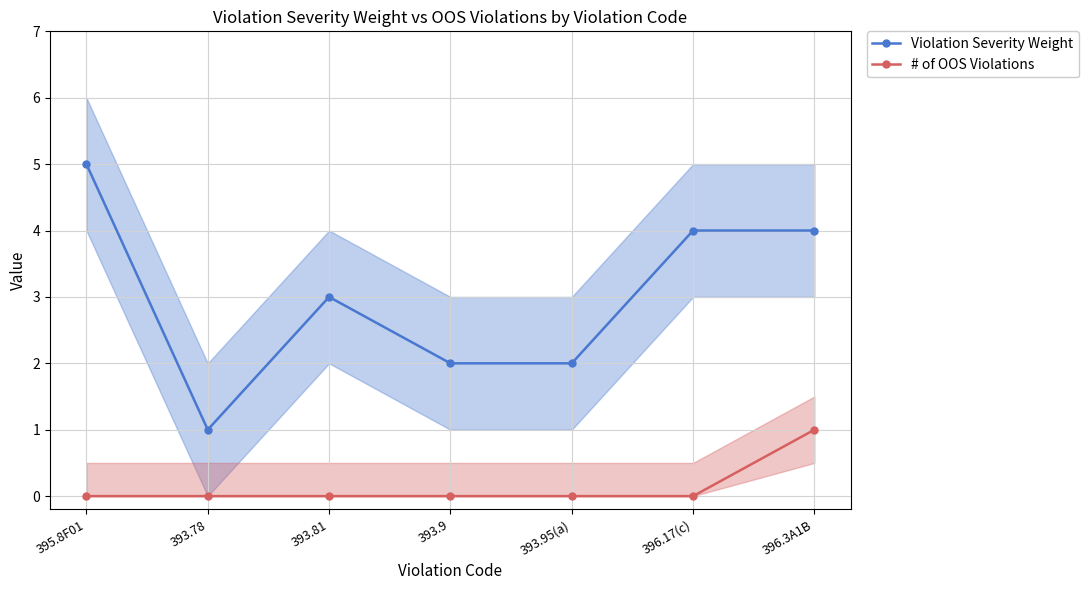

What is the value of the # of OOS Violations point at the 7th from the left?

1